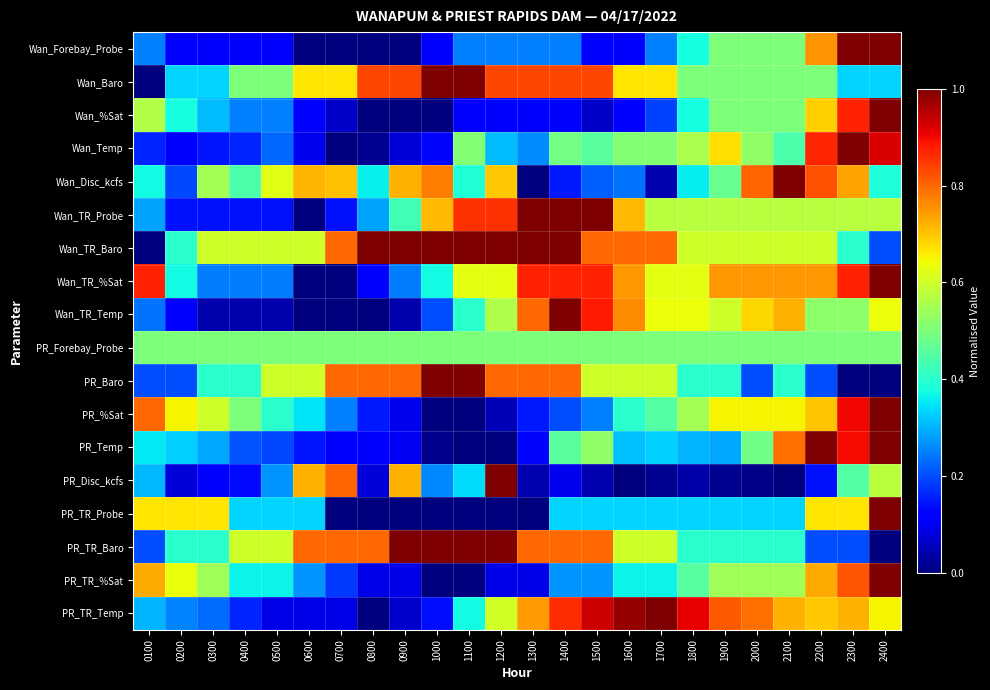

Reading right to left, list all the values displayed in this chart.

Wan_Forebay_Probe: 2400=1.0	2300=1.0	2200=0.8	2100=0.5	2000=0.5	1900=0.5	1800=0.4	1700=0.2	1600=0.1	1500=0.1	1400=0.2	1300=0.2	1200=0.2	1100=0.2	1000=0.1	0900=0.0	0800=0.0	0700=0.0	0600=0.0	0500=0.1	0400=0.1	0300=0.1	0200=0.1	0100=0.2
Wan_Baro: 2400=0.3	2300=0.3	2200=0.5	2100=0.5	2000=0.5	1900=0.5	1800=0.5	1700=0.7	1600=0.7	1500=0.8	1400=0.8	1300=0.8	1200=0.8	1100=1.0	1000=1.0	0900=0.8	0800=0.8	0700=0.7	0600=0.7	0500=0.5	0400=0.5	0300=0.3	0200=0.3	0100=0.0
Wan_%Sat: 2400=1.0	2300=0.9	2200=0.7	2100=0.5	2000=0.5	1900=0.5	1800=0.4	1700=0.2	1600=0.1	1500=0.1	1400=0.1	1300=0.1	1200=0.1	1100=0.1	1000=0.0	0900=0.0	0800=0.0	0700=0.1	0600=0.1	0500=0.3	0400=0.3	0300=0.3	0200=0.4	0100=0.6
Wan_Temp: 2400=0.9	2300=1.0	2200=0.9	2100=0.4	2000=0.5	1900=0.7	1800=0.6	1700=0.5	1600=0.5	1500=0.5	1400=0.5	1300=0.3	1200=0.3	1100=0.5	1000=0.1	0900=0.1	0800=0.0	0700=0.0	0600=0.1	0500=0.2	0400=0.2	0300=0.1	0200=0.1	0100=0.2
Wan_Disc_kcfs: 2400=0.4	2300=0.7	2200=0.8	2100=1.0	2000=0.8	1900=0.5	1800=0.4	1700=0.0	1600=0.2	1500=0.2	1400=0.1	1300=0.0	1200=0.7	1100=0.4	1000=0.8	0900=0.7	0800=0.4	0700=0.7	0600=0.7	0500=0.6	0400=0.4	0300=0.5	0200=0.2	0100=0.4
Wan_TR_Probe: 2400=0.6	2300=0.6	2200=0.6	2100=0.6	2000=0.6	1900=0.6	1800=0.6	1700=0.6	1600=0.7	1500=1.0	1400=1.0	1300=1.0	1200=0.9	1100=0.9	1000=0.7	0900=0.4	0800=0.3	0700=0.1	0600=0.0	0500=0.1	0400=0.1	0300=0.1	0200=0.1	0100=0.3
Wan_TR_Baro: 2400=0.2	2300=0.4	2200=0.6	2100=0.6	2000=0.6	1900=0.6	1800=0.6	1700=0.8	1600=0.8	1500=0.8	1400=1.0	1300=1.0	1200=1.0	1100=1.0	1000=1.0	0900=1.0	0800=1.0	0700=0.8	0600=0.6	0500=0.6	0400=0.6	0300=0.6	0200=0.4	0100=0.0
Wan_TR_%Sat: 2400=1.0	2300=0.9	2200=0.7	2100=0.7	2000=0.7	1900=0.7	1800=0.6	1700=0.6	1600=0.7	1500=0.9	1400=0.9	1300=0.9	1200=0.6	1100=0.6	1000=0.4	0900=0.2	0800=0.1	0700=0.0	0600=0.0	0500=0.2	0400=0.2	0300=0.2	0200=0.4	0100=0.9
Wan_TR_Temp: 2400=0.6	2300=0.5	2200=0.5	2100=0.7	2000=0.7	1900=0.6	1800=0.6	1700=0.6	1600=0.8	1500=0.9	1400=1.0	1300=0.8	1200=0.6	1100=0.4	1000=0.2	0900=0.0	0800=0.0	0700=0.0	0600=0.0	0500=0.0	0400=0.0	0300=0.0	0200=0.1	0100=0.2
PR_Forebay_Probe: 2400=0.5	2300=0.5	2200=0.5	2100=0.5	2000=0.5	1900=0.5	1800=0.5	1700=0.5	1600=0.5	1500=0.5	1400=0.5	1300=0.5	1200=0.5	1100=0.5	1000=0.5	0900=0.5	0800=0.5	0700=0.5	0600=0.5	0500=0.5	0400=0.5	0300=0.5	0200=0.5	0100=0.5
PR_Baro: 2400=0.0	2300=0.0	2200=0.2	2100=0.4	2000=0.2	1900=0.4	1800=0.4	1700=0.6	1600=0.6	1500=0.6	1400=0.8	1300=0.8	1200=0.8	1100=1.0	1000=1.0	0900=0.8	0800=0.8	0700=0.8	0600=0.6	0500=0.6	0400=0.4	0300=0.4	0200=0.2	0100=0.2
PR_%Sat: 2400=1.0	2300=0.9	2200=0.7	2100=0.7	2000=0.7	1900=0.7	1800=0.6	1700=0.5	1600=0.4	1500=0.2	1400=0.2	1300=0.2	1200=0.1	1100=0.0	1000=0.0	0900=0.1	0800=0.2	0700=0.2	0600=0.3	0500=0.4	0400=0.5	0300=0.6	0200=0.7	0100=0.8
PR_Temp: 2400=1.0	2300=0.9	2200=1.0	2100=0.8	2000=0.5	1900=0.3	1800=0.3	1700=0.3	1600=0.3	1500=0.5	1400=0.5	1300=0.1	1200=0.0	1100=0.0	1000=0.0	0900=0.1	0800=0.1	0700=0.1	0600=0.1	0500=0.2	0400=0.2	0300=0.3	0200=0.3	0100=0.4
PR_Disc_kcfs: 2400=0.6	2300=0.5	2200=0.1	2100=0.0	2000=0.0	1900=0.0	1800=0.0	1700=0.0	1600=0.0	1500=0.0	1400=0.1	1300=0.0	1200=1.0	1100=0.3	1000=0.3	0900=0.7	0800=0.1	0700=0.8	0600=0.7	0500=0.3	0400=0.1	0300=0.1	0200=0.1	0100=0.3
PR_TR_Probe: 2400=1.0	2300=0.7	2200=0.7	2100=0.3	2000=0.3	1900=0.3	1800=0.3	1700=0.3	1600=0.3	1500=0.3	1400=0.3	1300=0.0	1200=0.0	1100=0.0	1000=0.0	0900=0.0	0800=0.0	0700=0.0	0600=0.3	0500=0.3	0400=0.3	0300=0.7	0200=0.7	0100=0.7
PR_TR_Baro: 2400=0.0	2300=0.2	2200=0.2	2100=0.4	2000=0.4	1900=0.4	1800=0.4	1700=0.6	1600=0.6	1500=0.8	1400=0.8	1300=0.8	1200=1.0	1100=1.0	1000=1.0	0900=1.0	0800=0.8	0700=0.8	0600=0.8	0500=0.6	0400=0.6	0300=0.4	0200=0.4	0100=0.2
PR_TR_%Sat: 2400=1.0	2300=0.8	2200=0.7	2100=0.5	2000=0.5	1900=0.5	1800=0.5	1700=0.4	1600=0.4	1500=0.3	1400=0.3	1300=0.1	1200=0.1	1100=0.0	1000=0.0	0900=0.1	0800=0.1	0700=0.2	0600=0.3	0500=0.4	0400=0.4	0300=0.5	0200=0.6	0100=0.7
PR_TR_Temp: 2400=0.7	2300=0.7	2200=0.7	2100=0.7	2000=0.8	1900=0.8	1800=0.9	1700=1.0	1600=1.0	1500=0.9	1400=0.9	1300=0.7	1200=0.6	1100=0.4	1000=0.1	0900=0.1	0800=0.0	0700=0.1	0600=0.1	0500=0.1	0400=0.2	0300=0.2	0200=0.3	0100=0.3